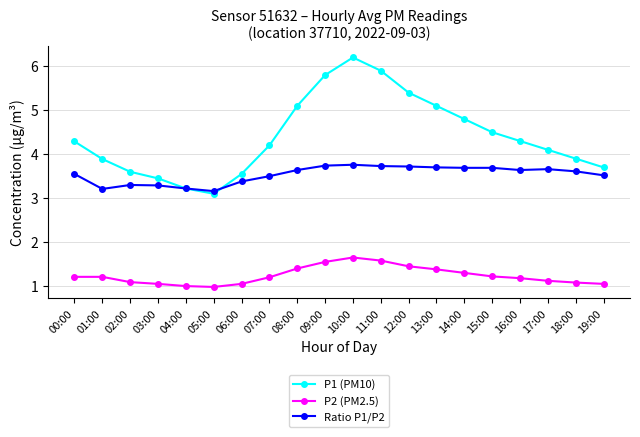

True or false: P1 (PM10) has more than 0 interior local peaks.

True